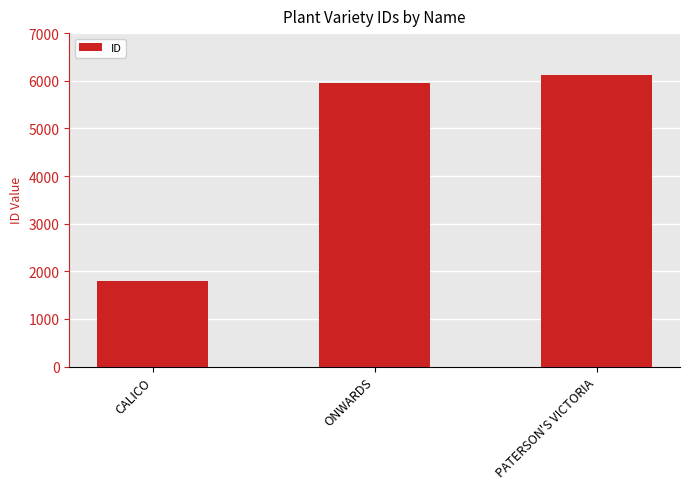

What is the sum of the values at CALICO and PATERSON'S VICTORIA?

7918